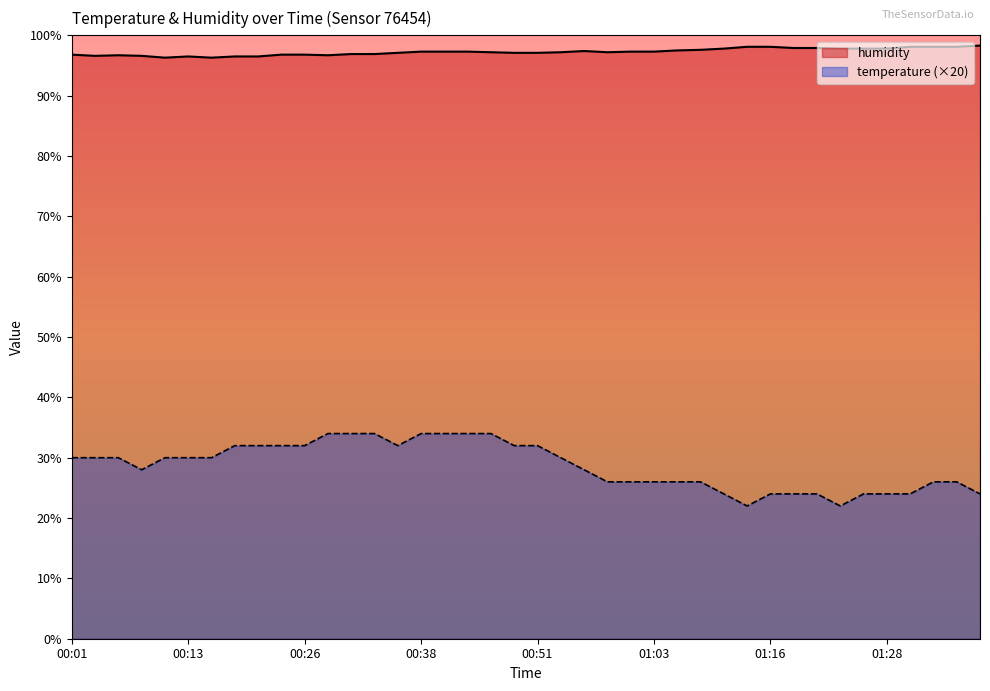

Reading left to right, what are all the values shown in this chart?

temperature: 00:01=30.0	00:04=30.0	00:06=30.0	00:09=28.0	00:11=30.0	00:13=30.0	00:16=30.0	00:18=32.0	00:21=32.0	00:23=32.0	00:26=32.0	00:29=34.0	00:31=34.0	00:33=34.0	00:36=32.0	00:38=34.0	00:41=34.0	00:43=34.0	00:46=34.0	00:48=32.0	00:51=32.0	00:53=30.0	00:56=28.0	00:58=26.0	01:01=26.0	01:03=26.0	01:06=26.0	01:08=26.0	01:11=24.0	01:13=22.0	01:16=24.0	01:18=24.0	01:20=24.0	01:23=22.0	01:25=24.0	01:28=24.0	01:30=24.0	01:33=26.0	01:35=26.0	01:38=24.0
humidity: 00:01=96.8	00:04=96.6	00:06=96.7	00:09=96.6	00:11=96.3	00:13=96.5	00:16=96.3	00:18=96.5	00:21=96.5	00:23=96.8	00:26=96.8	00:29=96.7	00:31=96.9	00:33=96.9	00:36=97.1	00:38=97.3	00:41=97.3	00:43=97.3	00:46=97.2	00:48=97.1	00:51=97.1	00:53=97.2	00:56=97.4	00:58=97.2	01:01=97.3	01:03=97.3	01:06=97.5	01:08=97.6	01:11=97.8	01:13=98.1	01:16=98.1	01:18=97.9	01:20=97.9	01:23=97.8	01:25=97.8	01:28=97.8	01:30=98.1	01:33=98.1	01:35=98.1	01:38=98.3